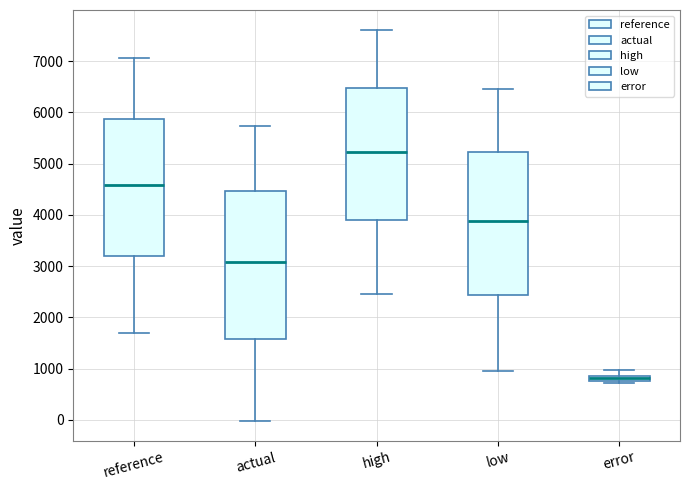

Comparing the boxes themselves (not the whiskers), which one is the tallest?

actual